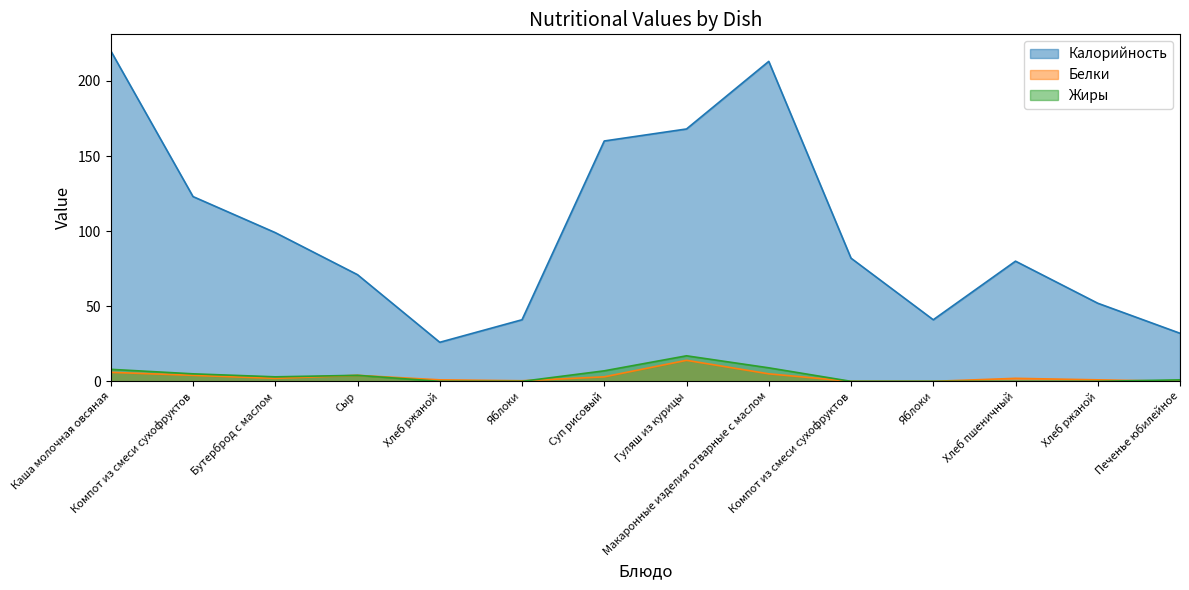

What is the difference between the highest and lowest values at Хлеб ржаной?

26.0